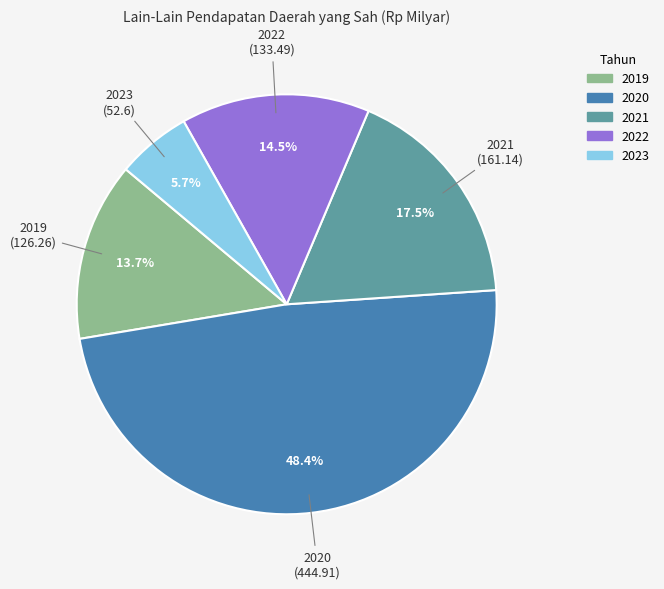

Which slice is the largest?

2020